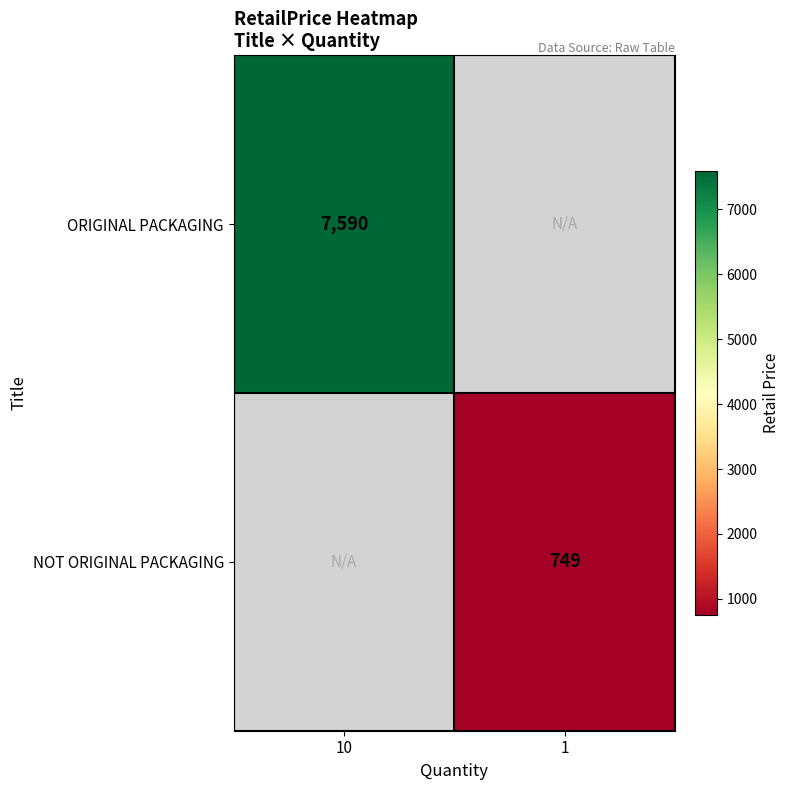

What is the greatest value displayed?

7590.0